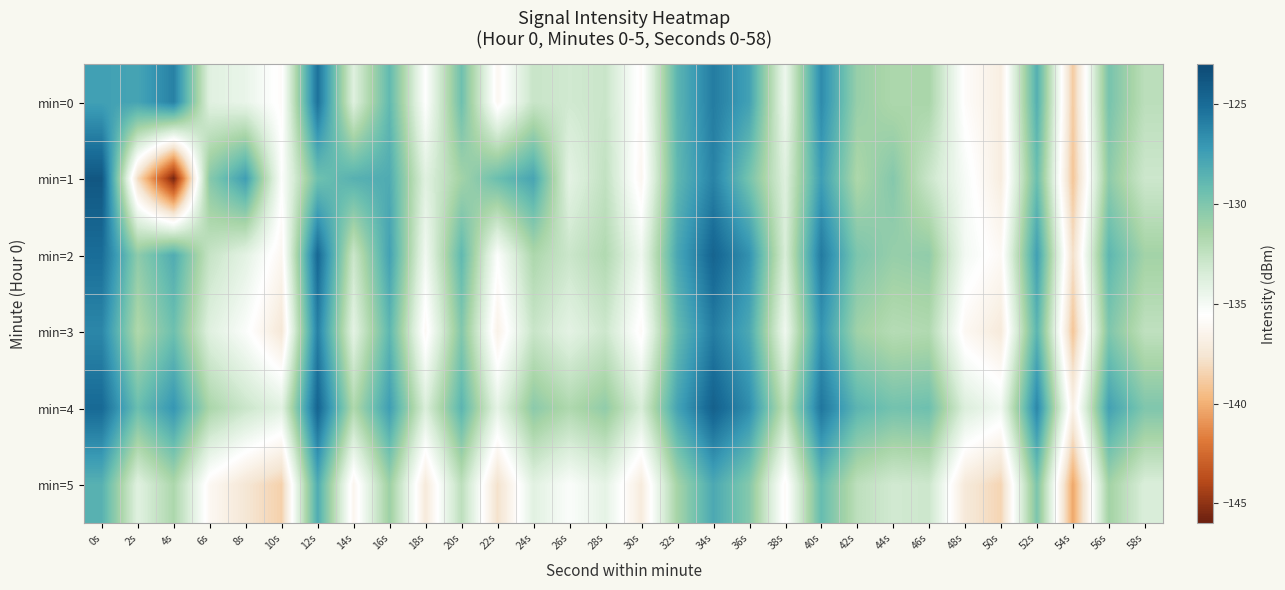

Rank the series by their maximum value, from lowest to highest.

min=5, min=3, min=0, min=2, min=4, min=1